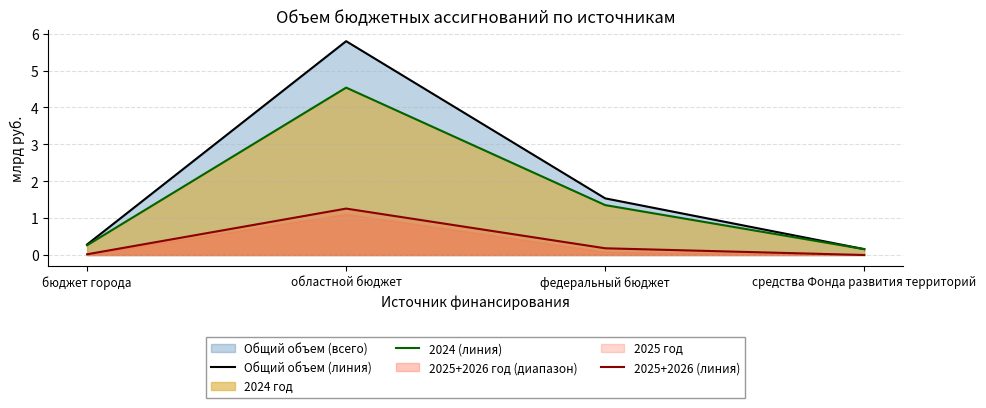

List the series in order of their peak value, lowest first.

2025+2026 (линия), 2024 (линия), Общий объем (линия)